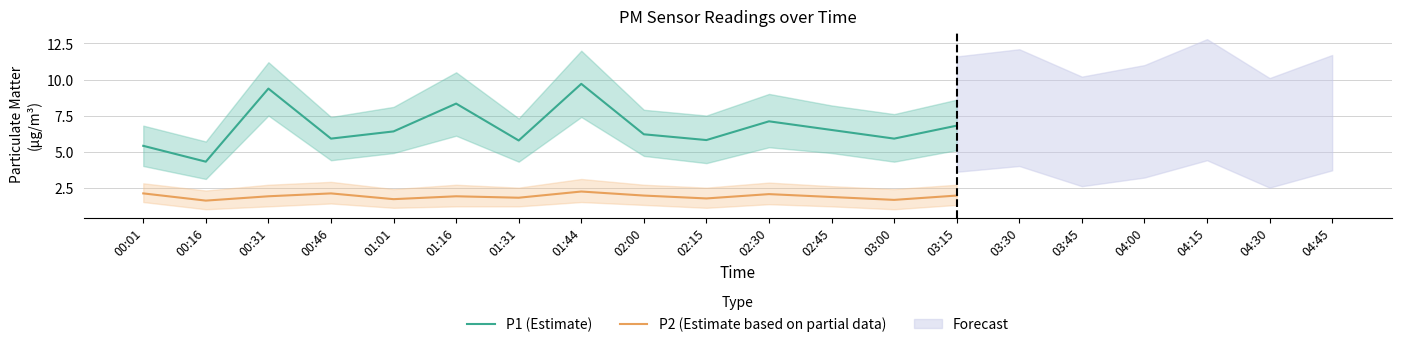

Between 00:01 and 03:15, which series saw the biggest shift?

P1 (Estimate)